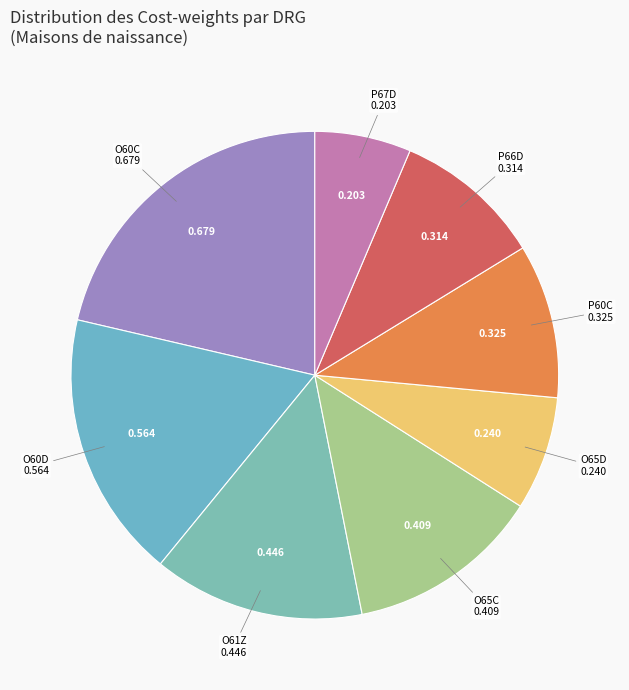

Do O61Z and O65C together represent more than half of the pie?

No